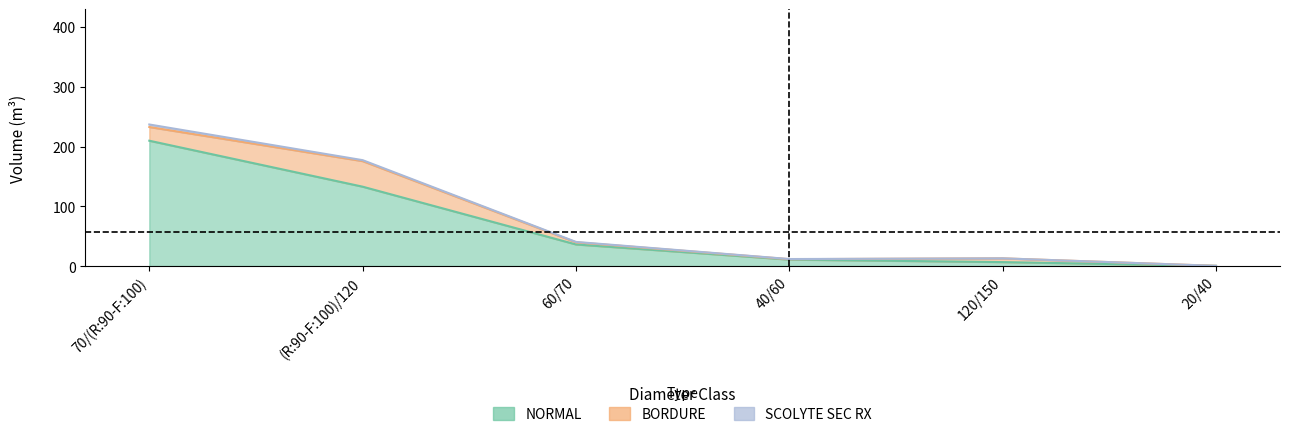

Rank the series at 60/70 from highest to lowest value.

NORMAL, BORDURE, SCOLYTE SEC RX